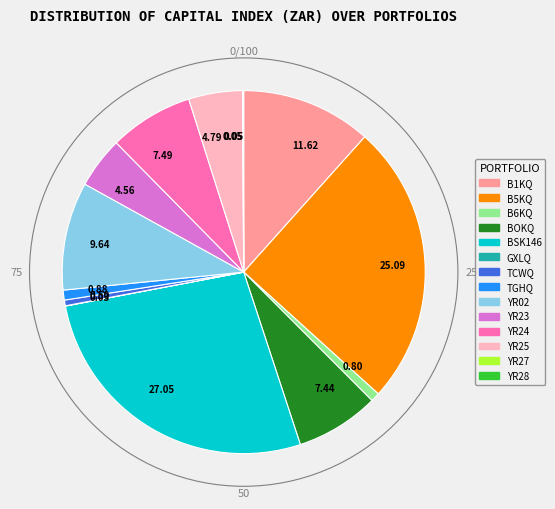

Is there any slice that represents more than half of the pie?

No